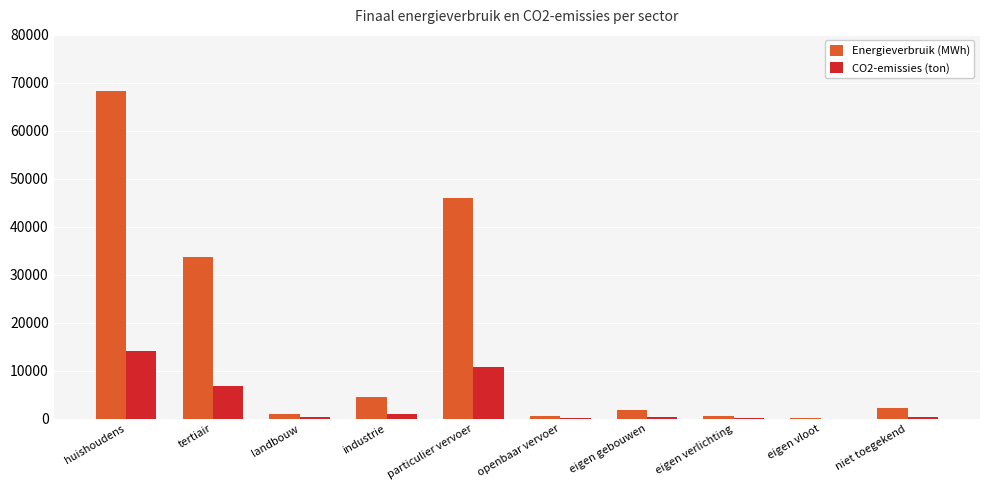

What are all the series names shown in the legend?

Energieverbruik (MWh), CO2-emissies (ton)